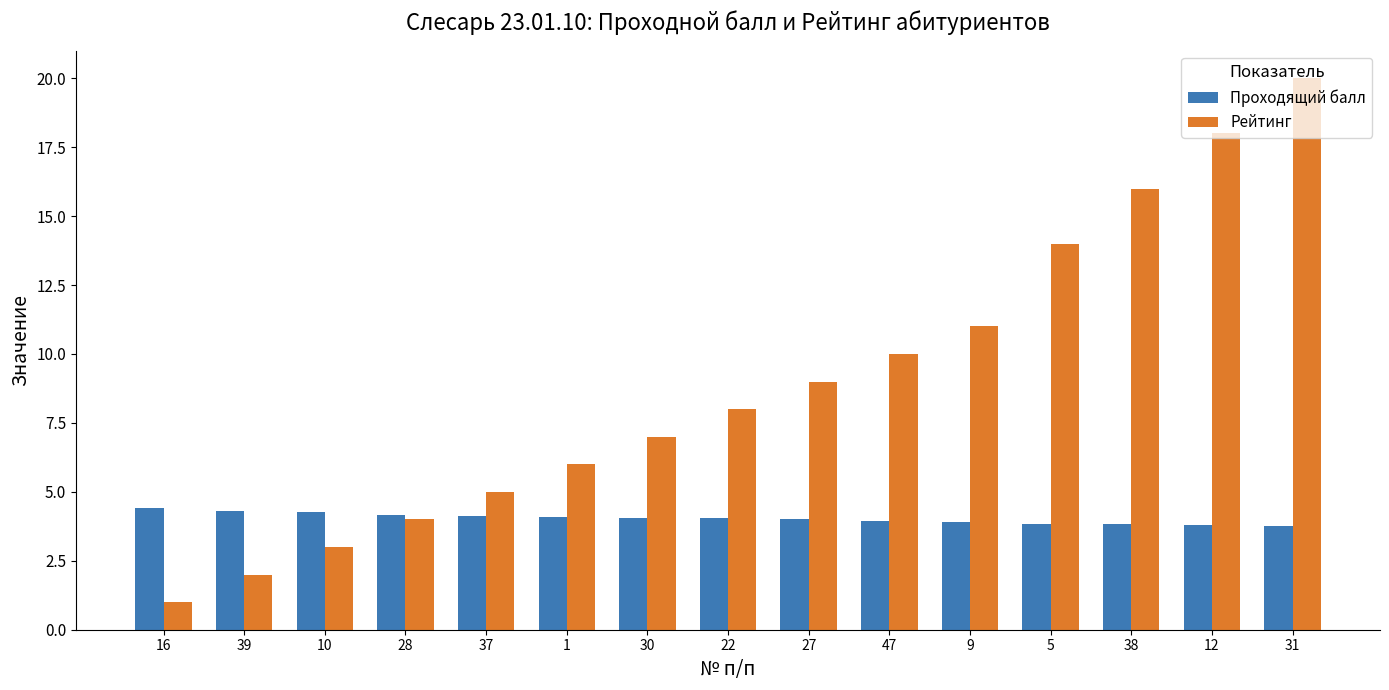

Between 5 and 38, which series saw the biggest shift?

Рейтинг